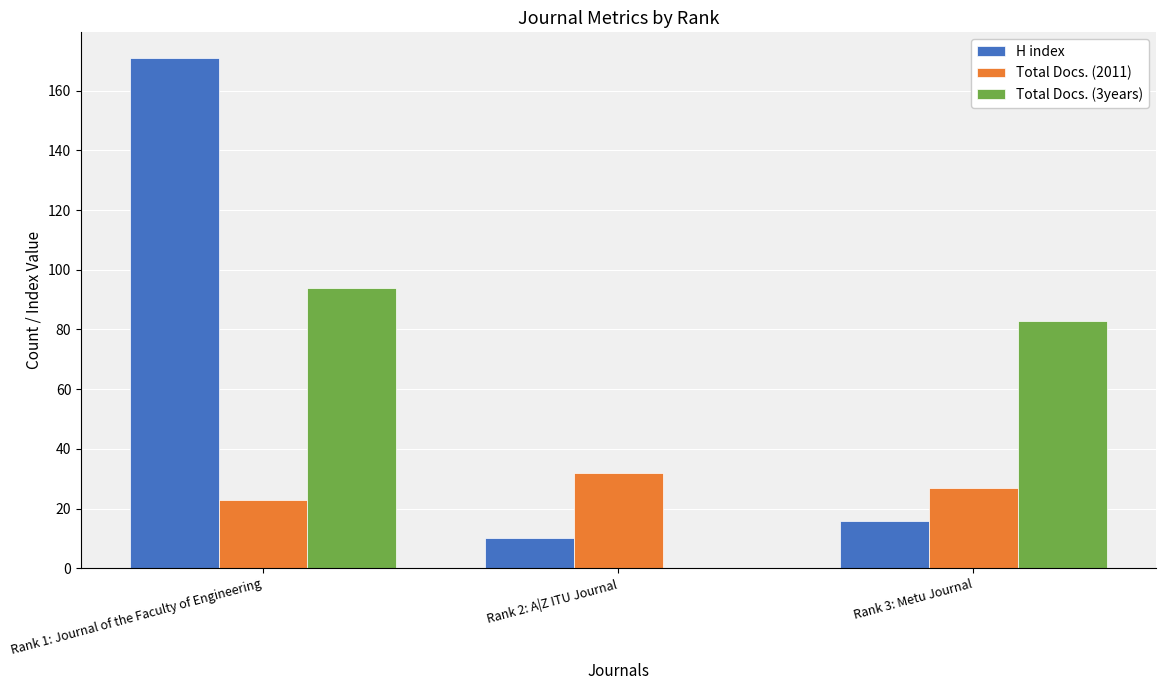

Which series changed the most between Rank 1: Journal of the Faculty of Engineering and Rank 3: Metu Journal?

H index